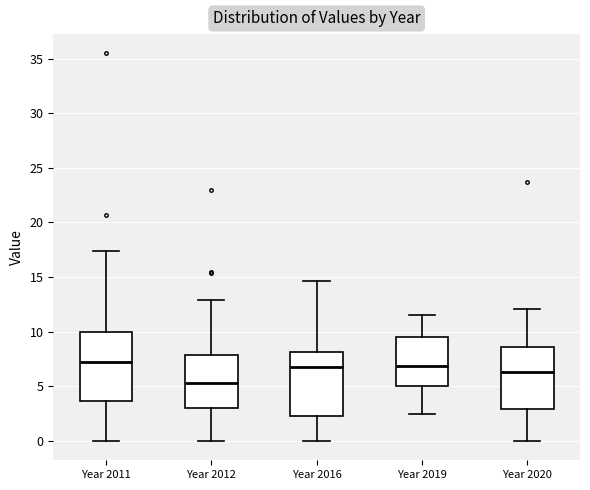

Where is the lower edge of the box for Year 2020 on the y-axis? The values are not printed on the chart, so give them approximately, as read against the axis.

3.0